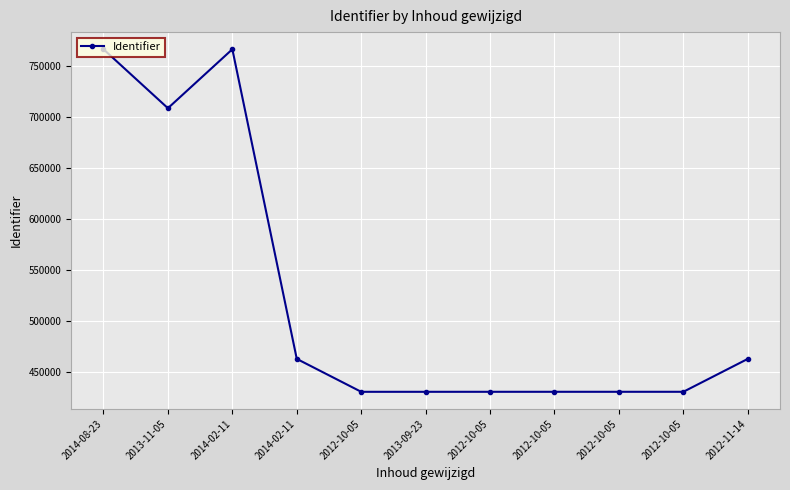

What is the change in value from 2014-02-11 to 2012-10-05?

-32349